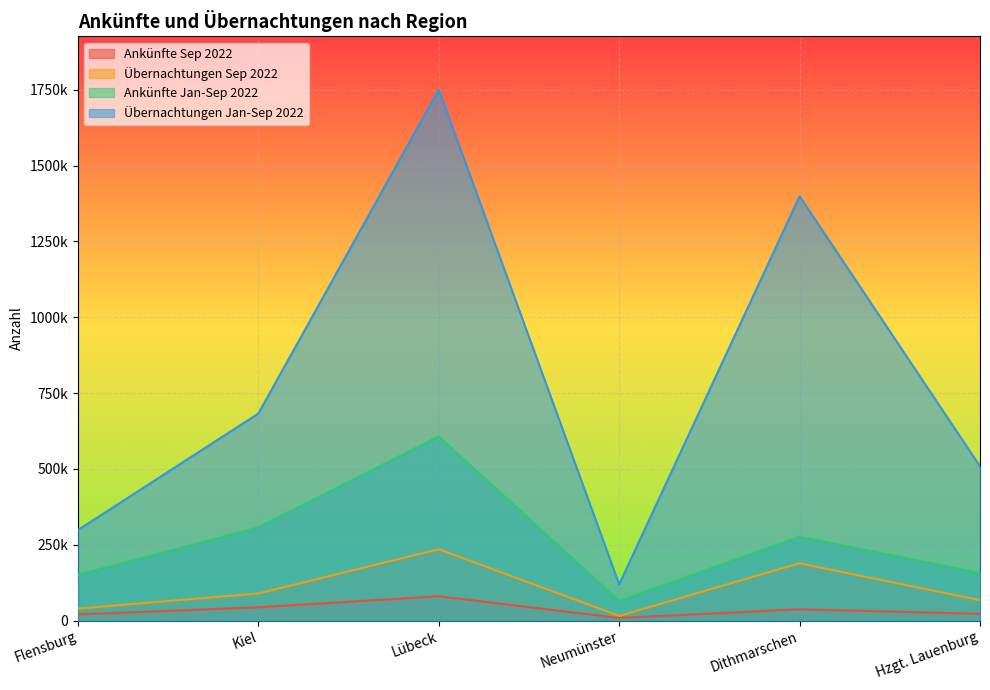

What is the label of the 3rd point from the right?

Neumünster